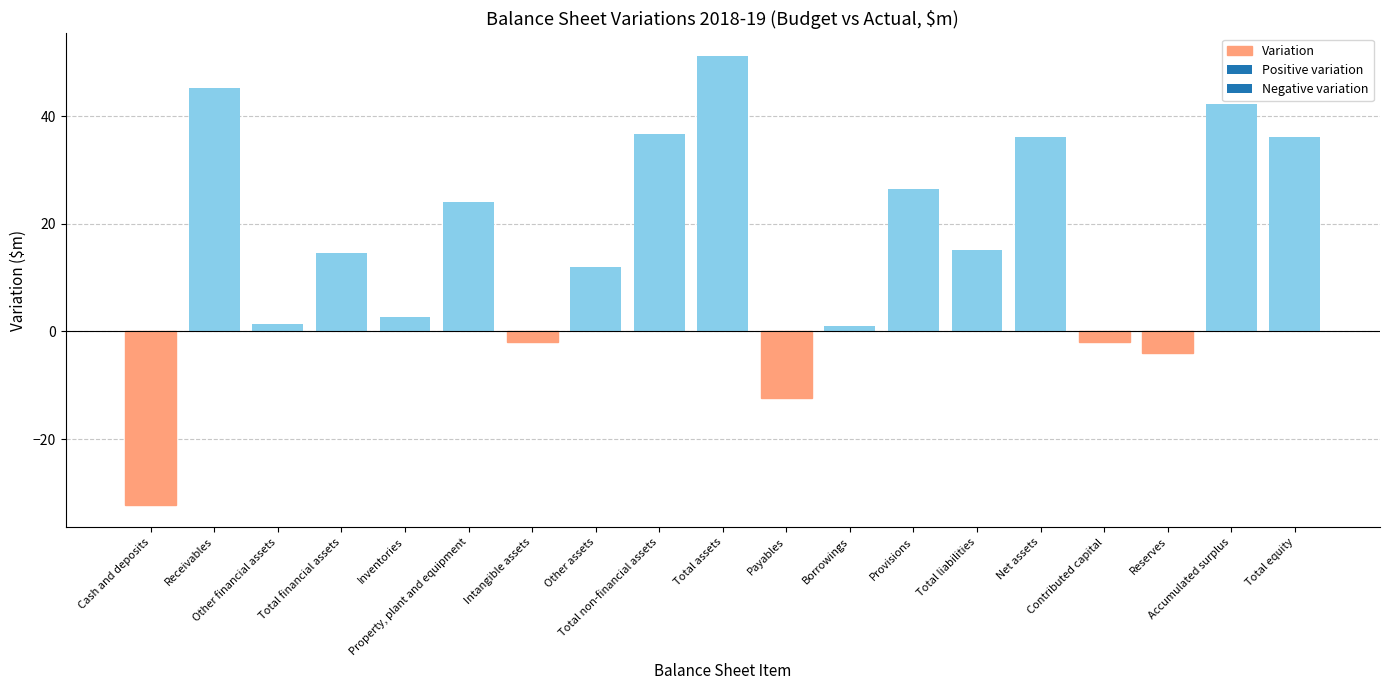

What is the change in value from Other financial assets to Net assets?

+34.7